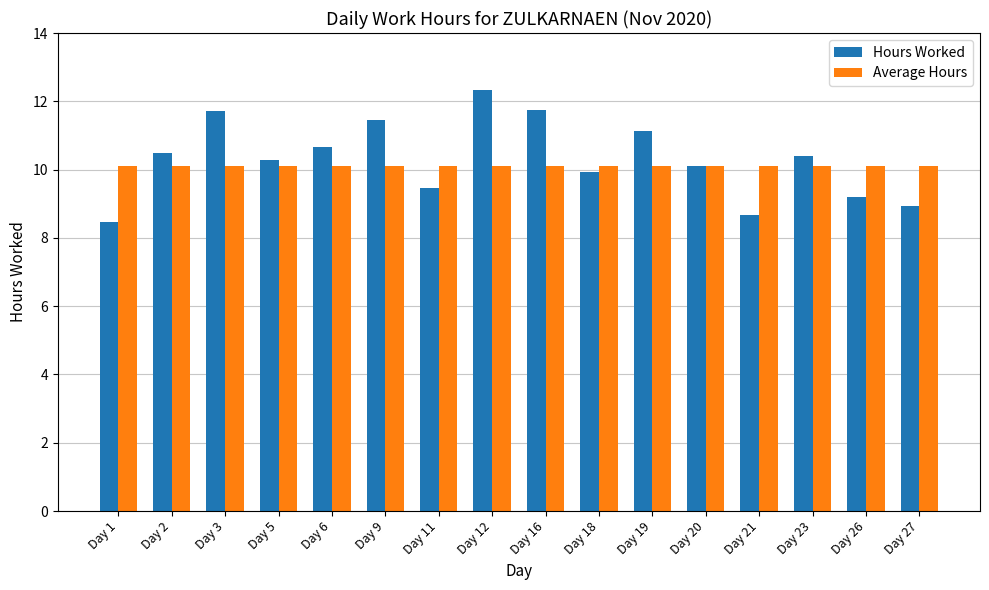

Which label corresponds to the smallest value in the chart?

Day 1